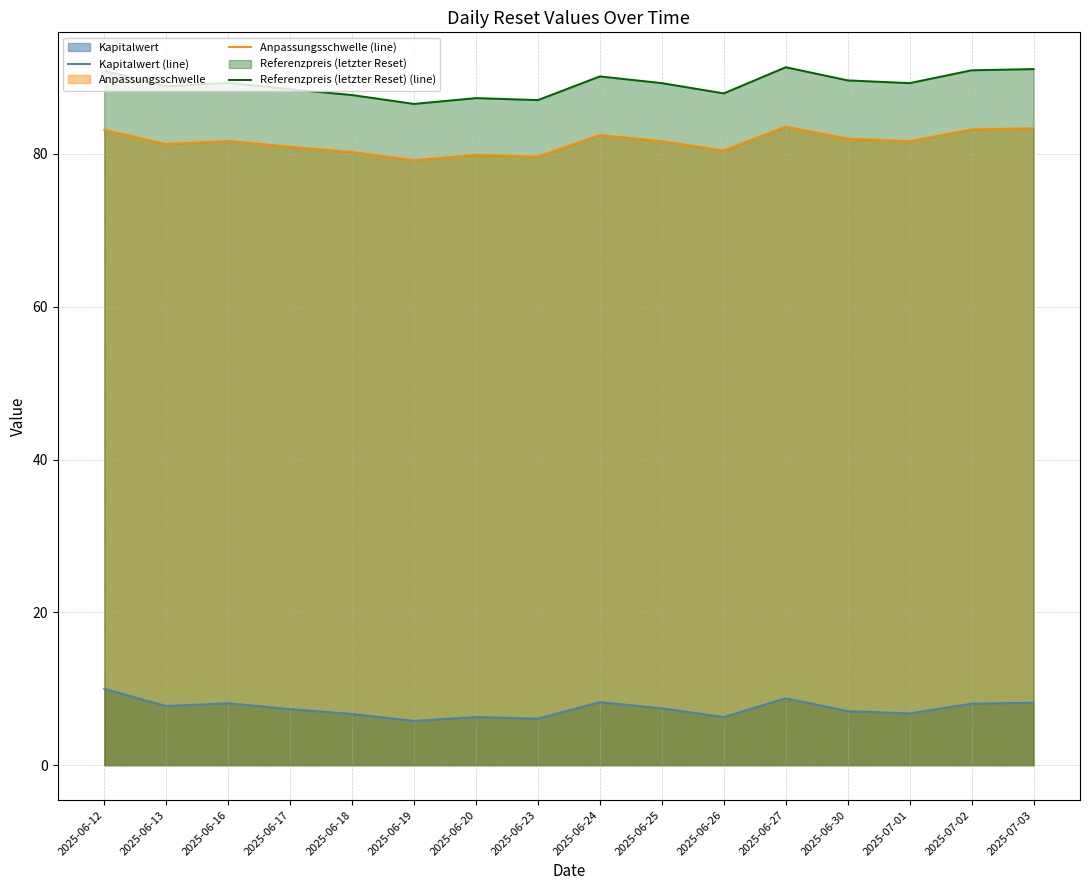

Reading right to left, transcribe all the data shown in this chart.

Kapitalwert (line): 8.2	8.1	6.8	7.1	8.8	6.3	7.4	8.3	6.1	6.3	5.8	6.7	7.3	8.1	7.7	10.0
Anpassungsschwelle (line): 83.4	83.2	81.7	82.0	83.6	80.4	81.7	82.5	79.6	79.9	79.2	80.2	80.9	81.7	81.3	83.2
Referenzpreis (letzter Reset) (line): 91.1	90.9	89.3	89.6	91.3	87.9	89.3	90.1	87.0	87.3	86.5	87.7	88.5	89.3	88.8	90.9